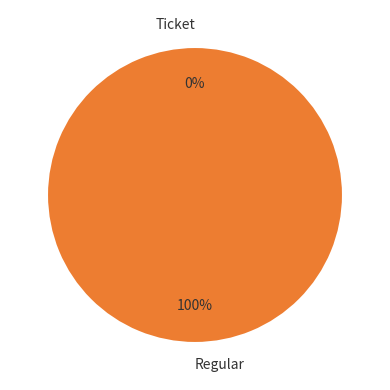

Is it true that Regular is 99% of the pie?

False